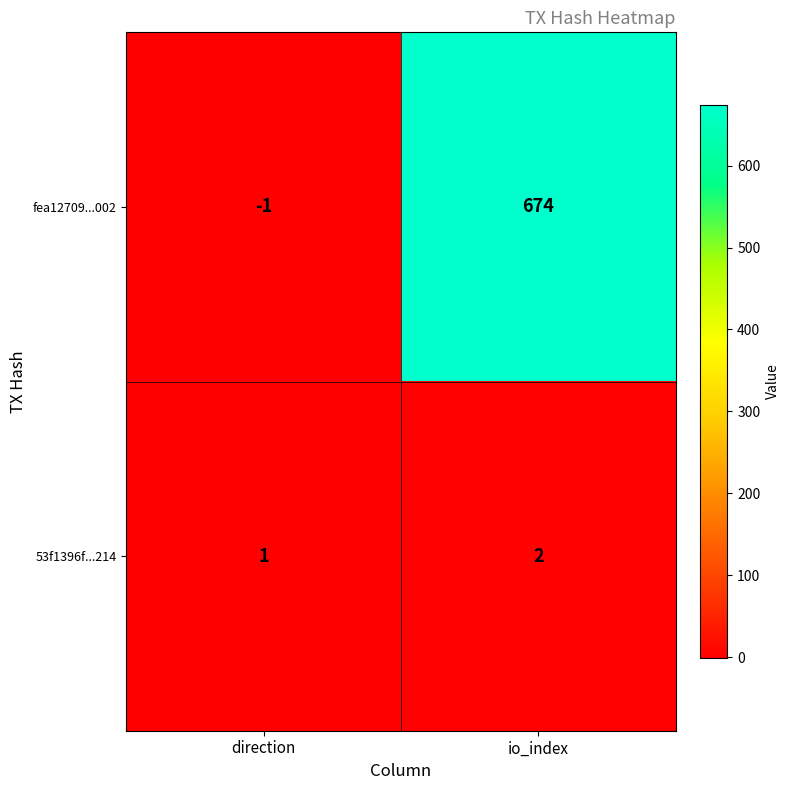

The 53f1396f...214 series shows 1 at direction. True or false?

True